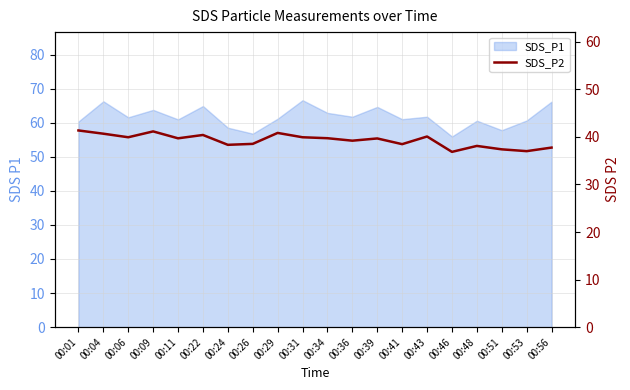

Does the chart have visible grid lines?

Yes